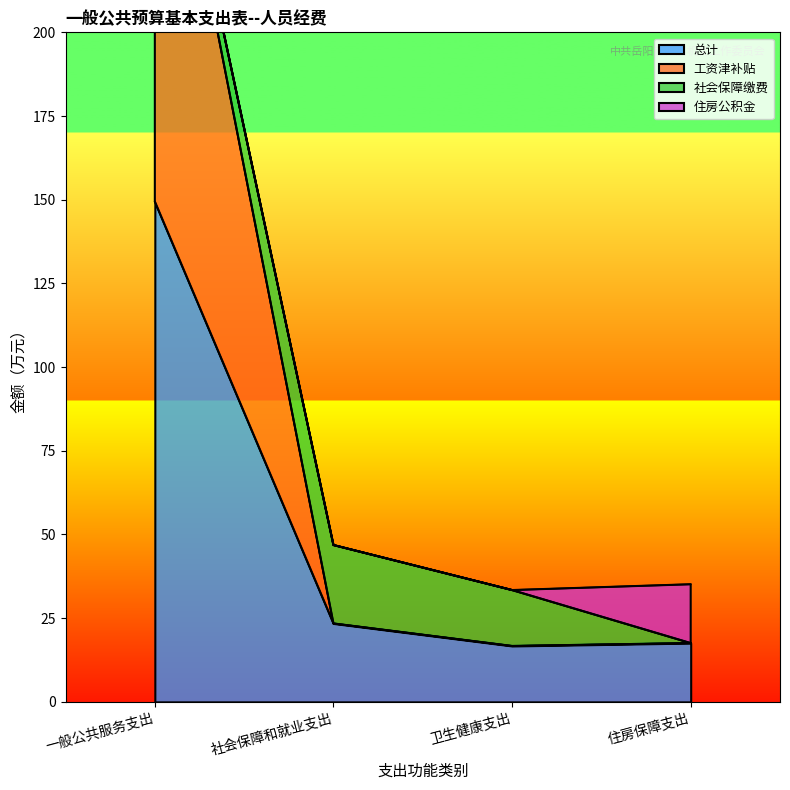

What is the difference between the second highest and second lowest values in the 工资津补贴 series?

5.9